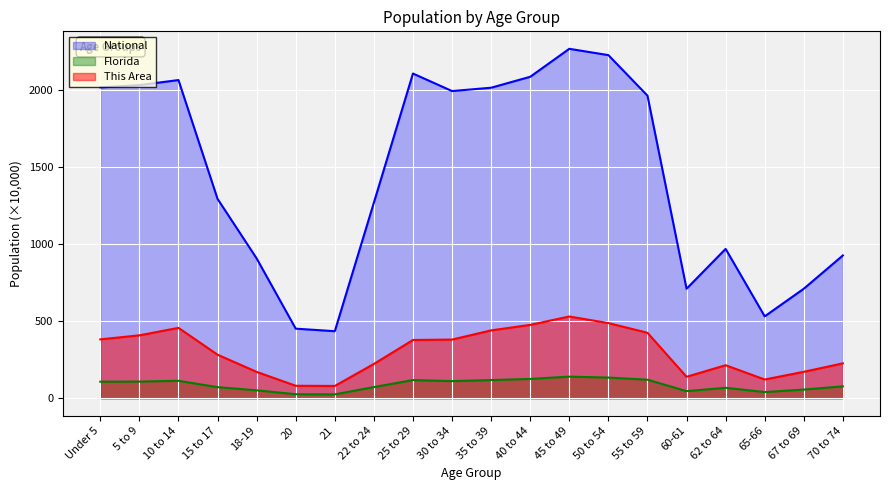

True or false: Florida has more than 2 points higher than both neighbors.

True